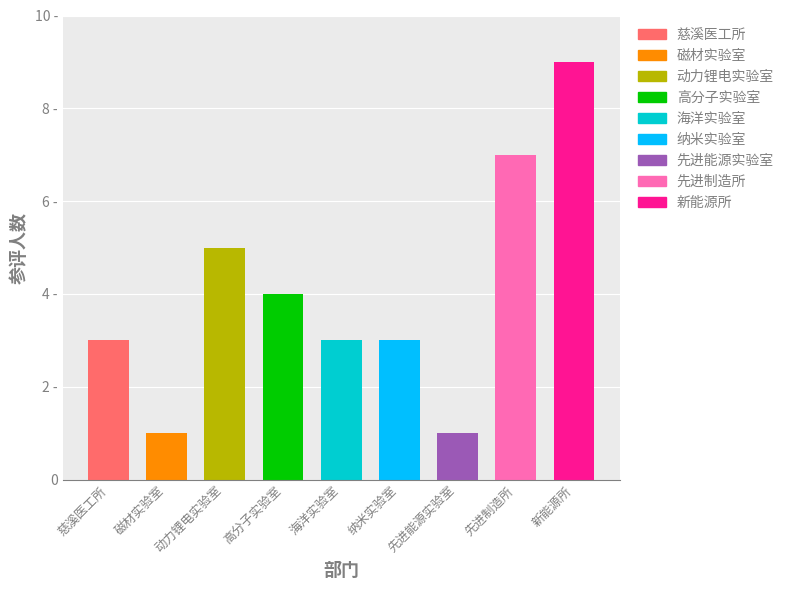

How many bars are there in total?

9